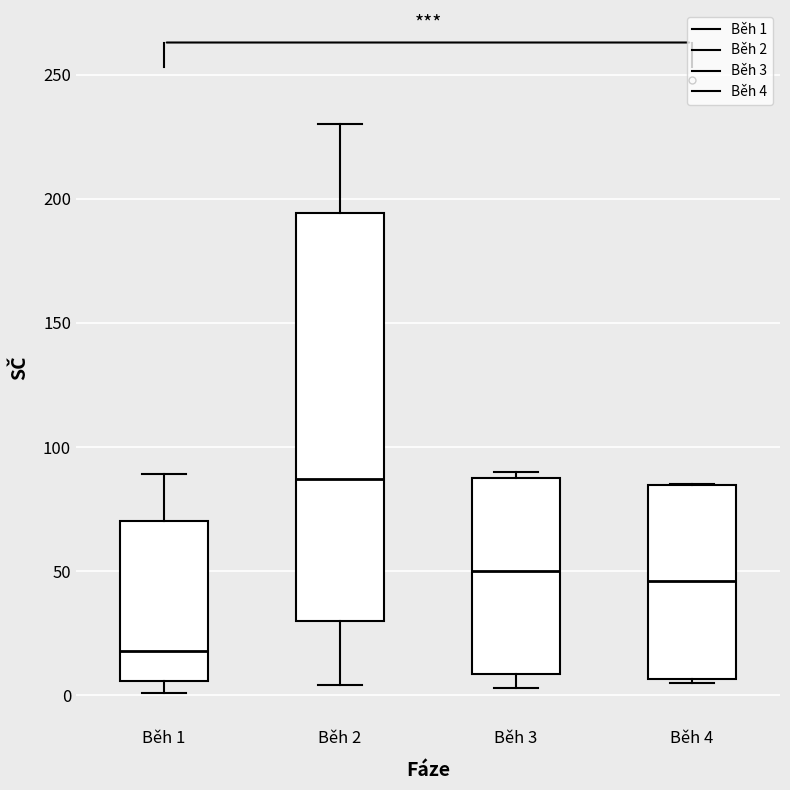

Which box is the tallest, from its lower edge to its upper edge?

Běh 2